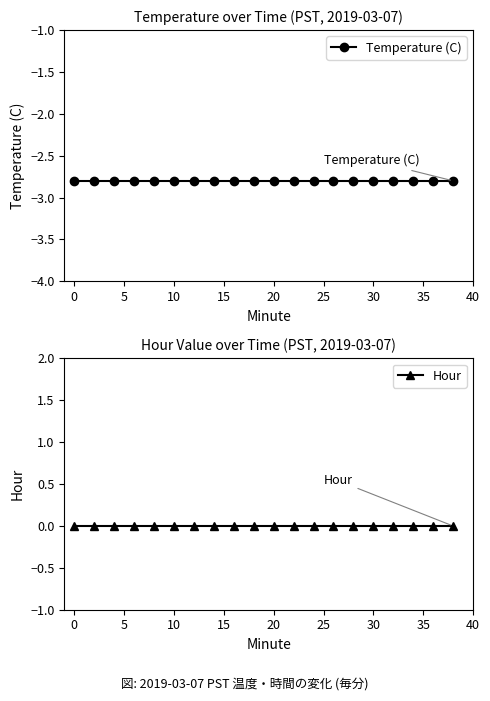

Reading left to right, list all the values displayed in this chart.

Temperature (C): -2.8	-2.8	-2.8	-2.8	-2.8	-2.8	-2.8	-2.8	-2.8	-2.8	-2.8	-2.8	-2.8	-2.8	-2.8	-2.8	-2.8	-2.8	-2.8	-2.8
Hour: 0.0	0.0	0.0	0.0	0.0	0.0	0.0	0.0	0.0	0.0	0.0	0.0	0.0	0.0	0.0	0.0	0.0	0.0	0.0	0.0